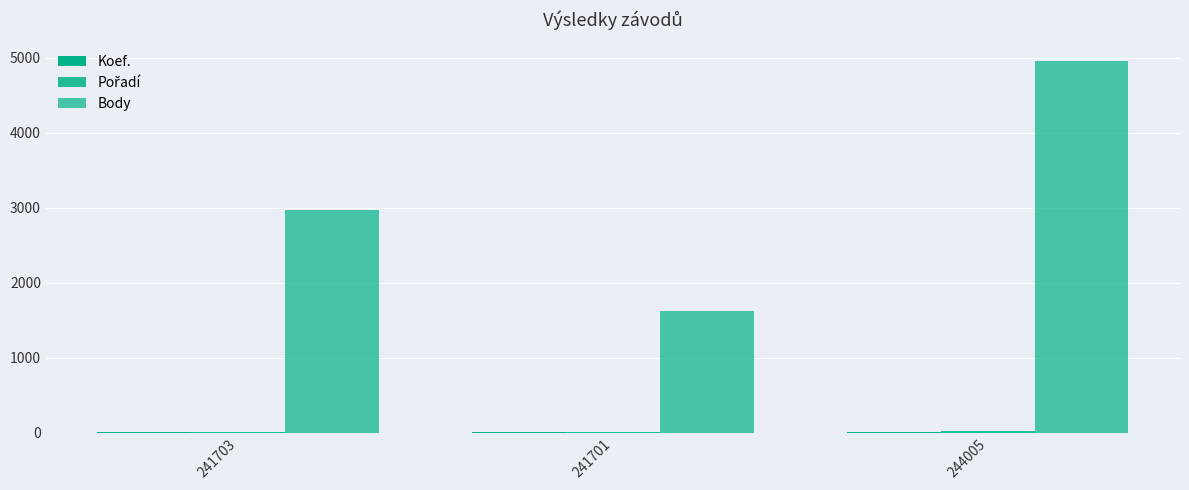

Does the chart contain stacked bars?

No